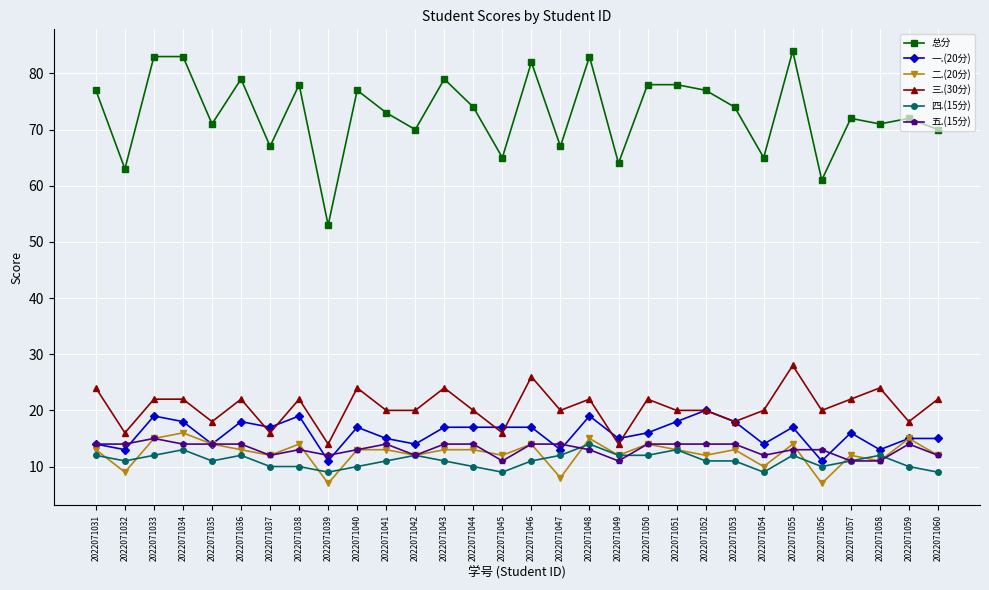

How many lines are shown in the chart?

6